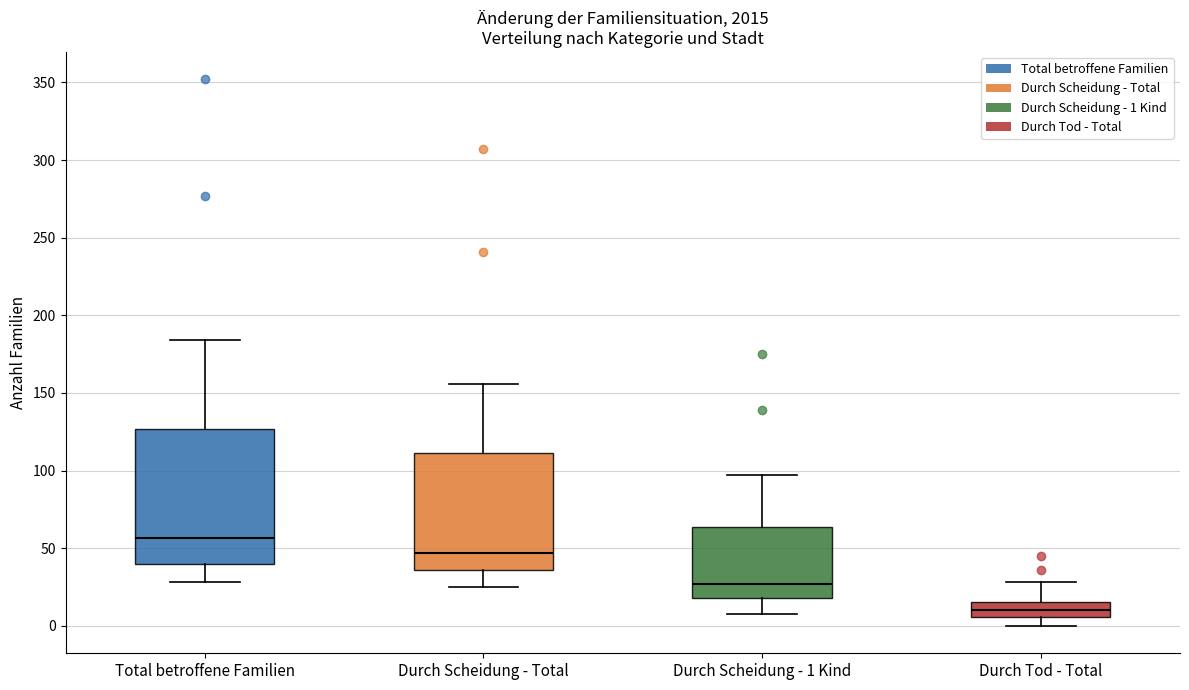

Which box is the tallest, from its lower edge to its upper edge?

Total betroffene Familien